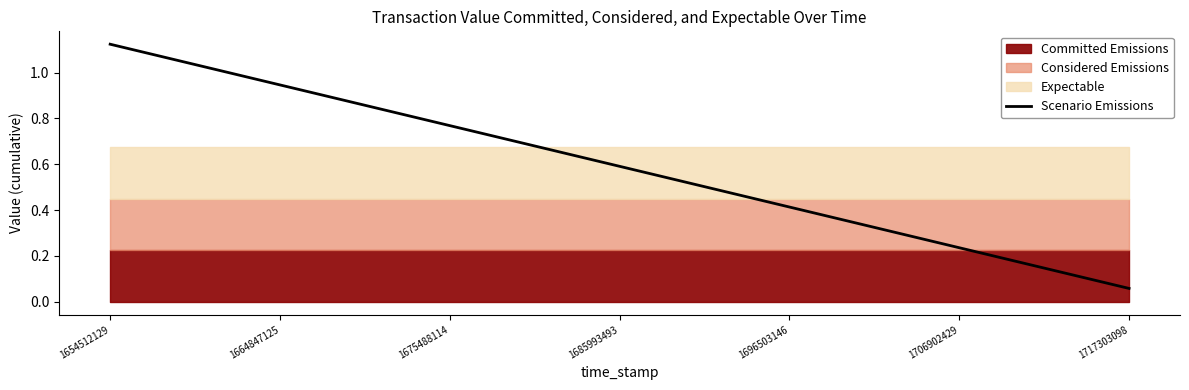

True or false: Scenario Emissions has a value of 0.5 at 1675488114.

False